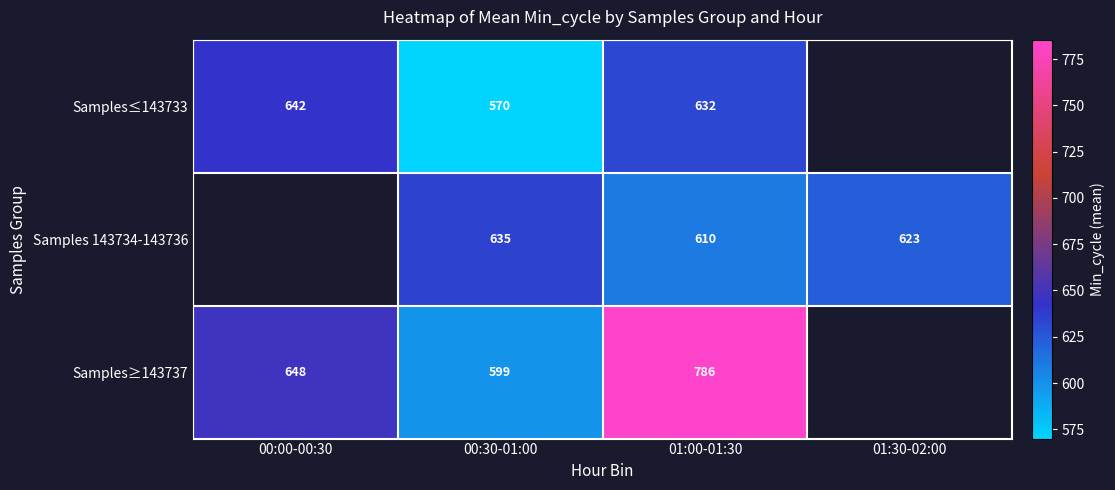

What is the difference between the highest and lowest values at 01:00-01:30?

176